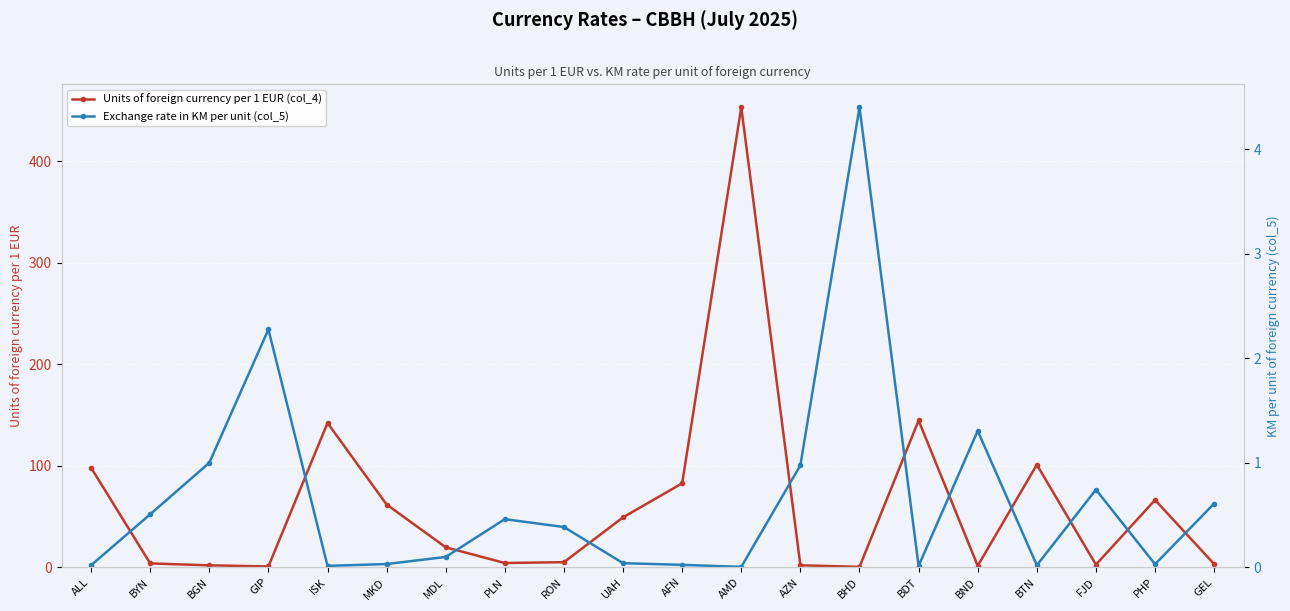

Rank the categories by Units of foreign currency per 1 EUR (col_4) value from lowest to highest.

BHD, GIP, BND, BGN, AZN, FJD, GEL, BYN, PLN, RON, MDL, UAH, MKD, PHP, AFN, ALL, BTN, ISK, BDT, AMD